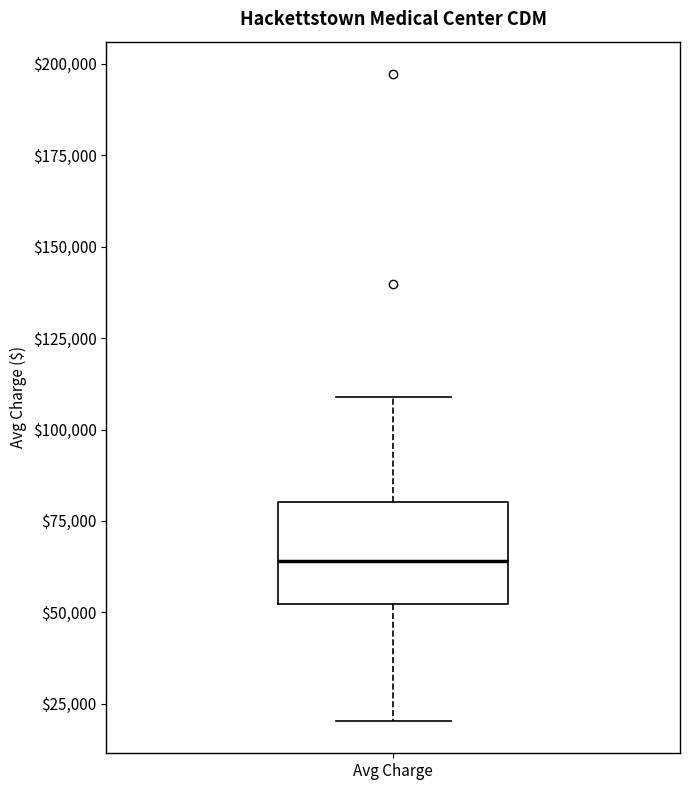

Transcribe this box plot: give where the median line is, the range the box spans, and where the two whiskers end, as read against the y-axis. The values are not printed on the chart, so give them approximately, as read against the axis.

median 65000, box 50000 to 80000, whiskers 20000 to 110000